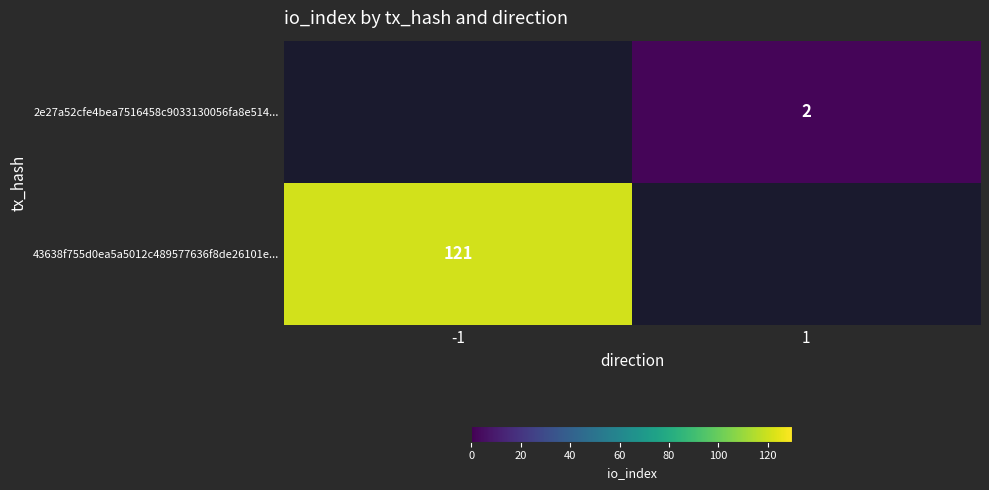

The 2e27a52cfe4bea7516458c9033130056fa8e514... series shows 2 at 1. True or false?

True